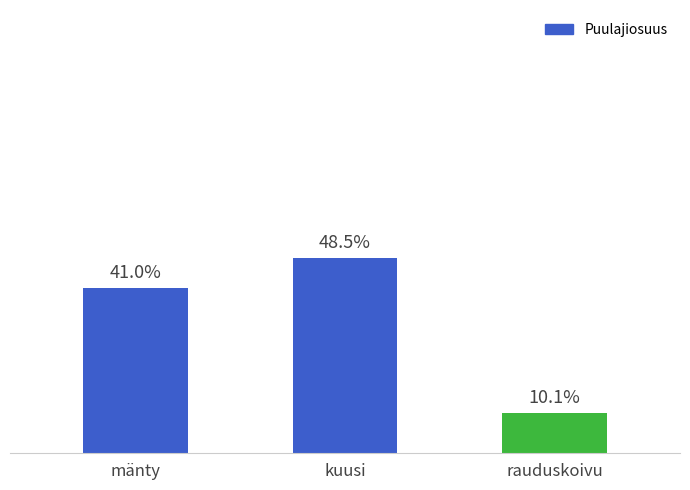

Which has a higher value, kuusi or rauduskoivu?

kuusi